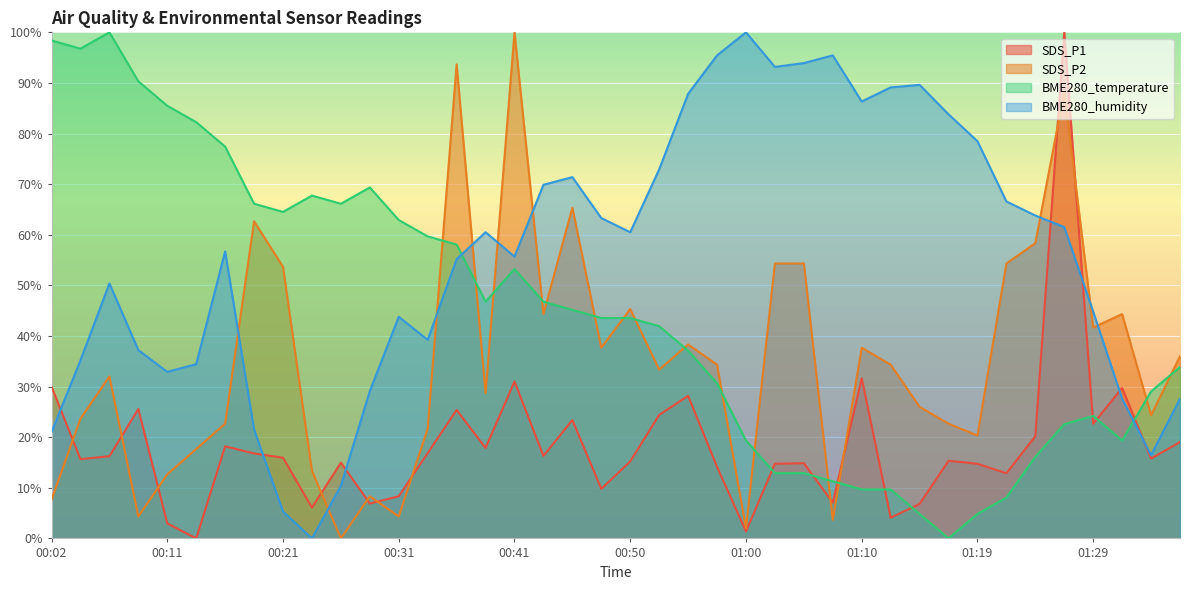

Which series has the largest total across all categories?

BME280_humidity